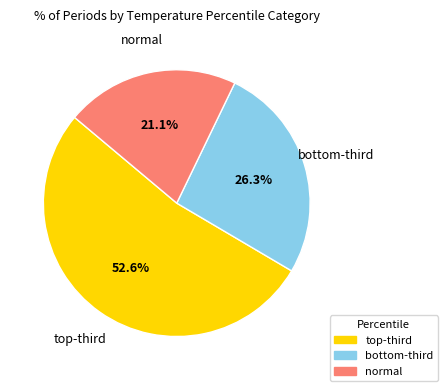

Which category has the biggest portion of the pie?

top-third